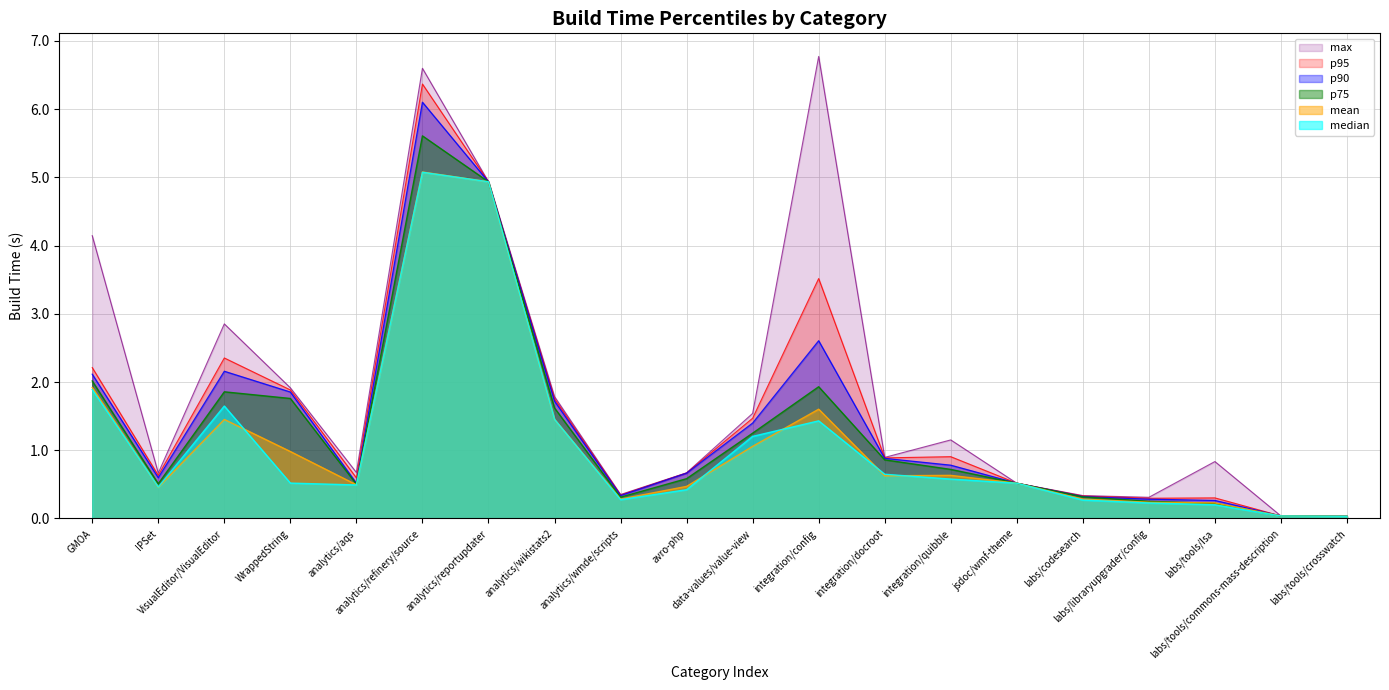

At how many categories does at least one series exceed 3?

4